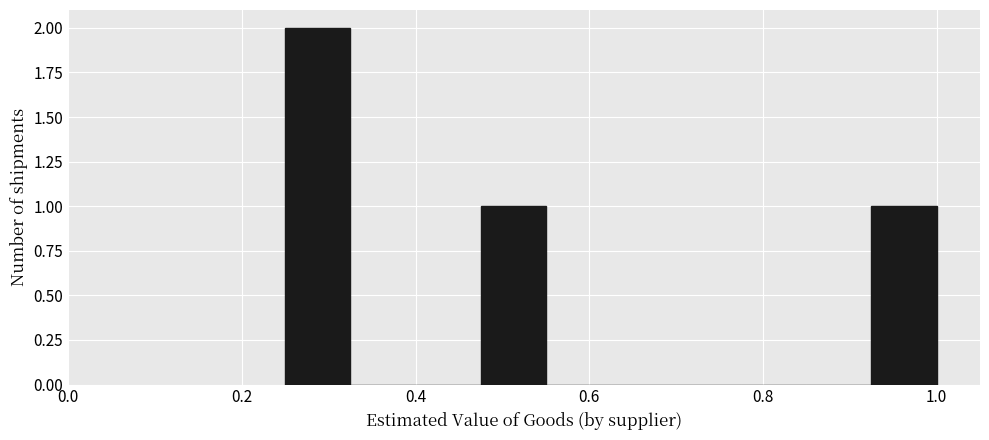

Around what value on the x-axis is the tallest bar? Give the approximate position of its centre, as read against the axis.

0.28